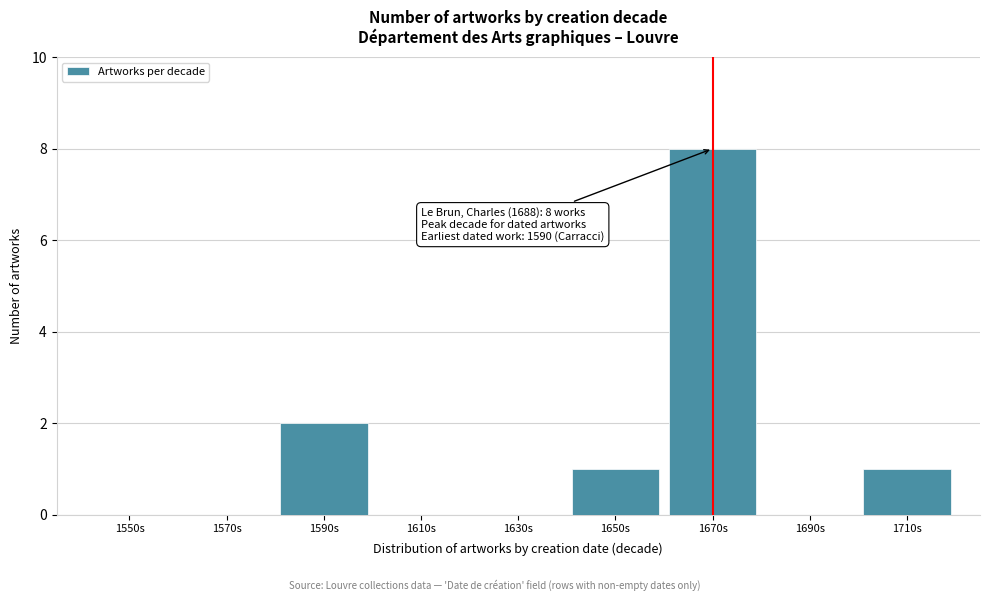

Reading right to left, list all the values displayed in this chart.

1710s=1	1690s=0	1670s=8	1650s=1	1630s=0	1610s=0	1590s=2	1570s=0	1550s=0